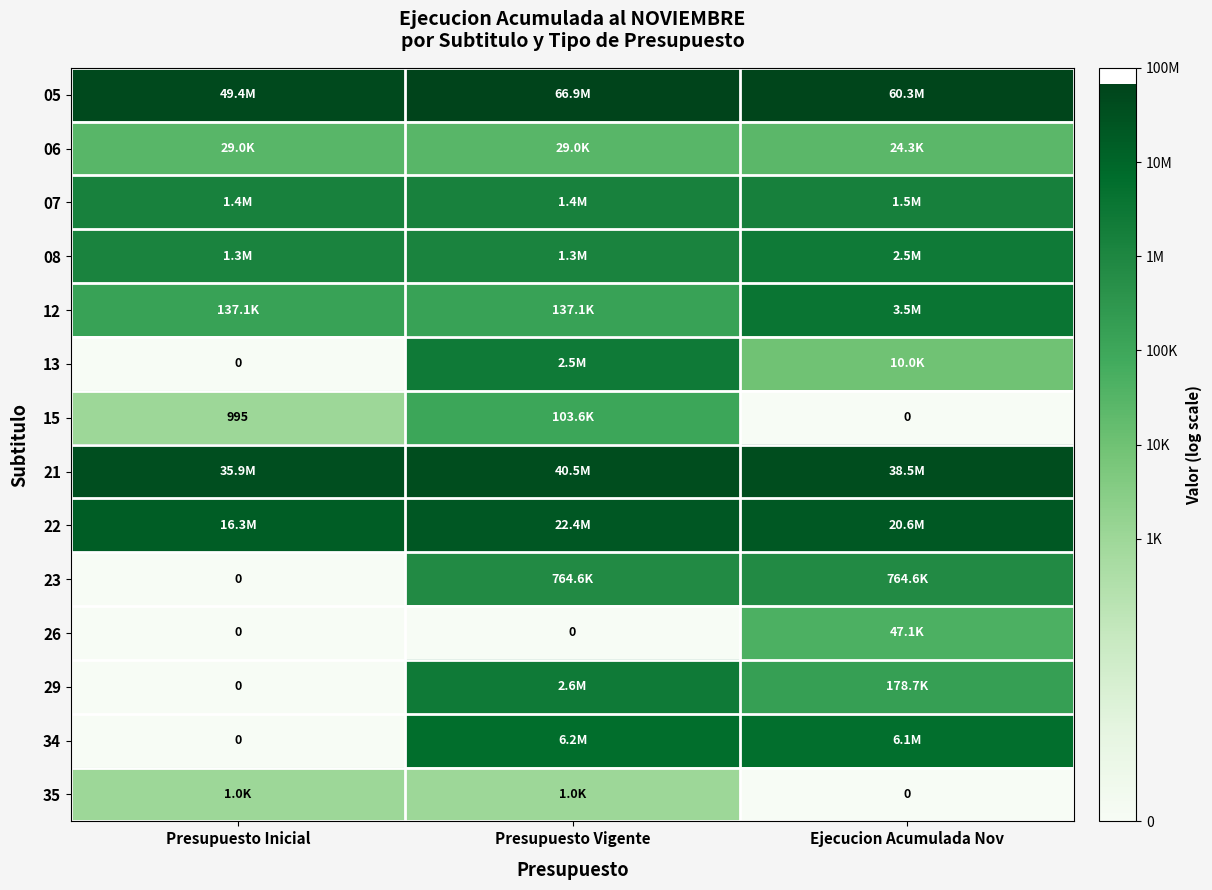

Which category has the lowest value across all series?

Presupuesto Inicial